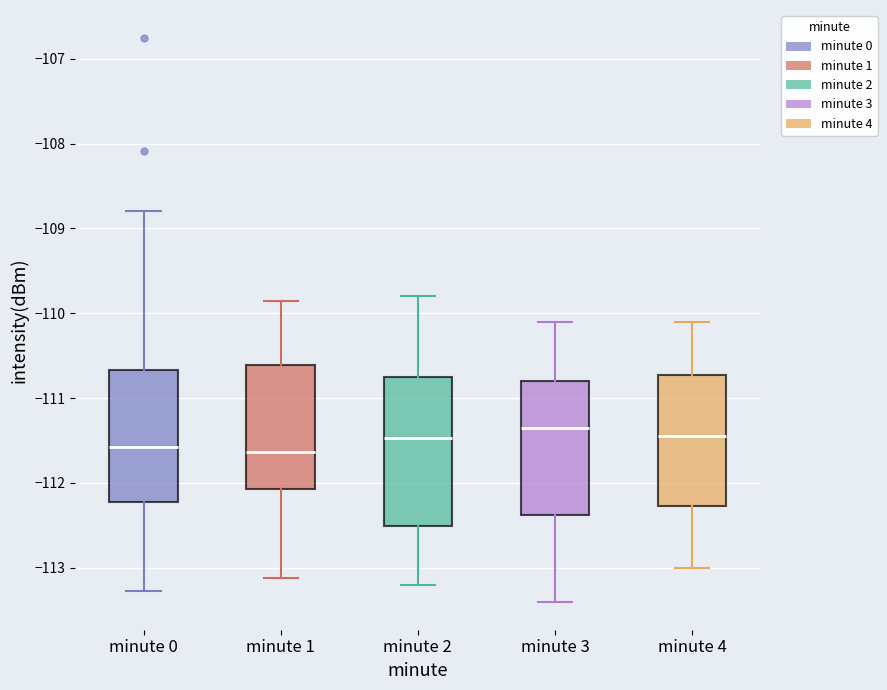

Reading left to right, transcribe this box plot: for each box, give where its median line is, the range the box spans, and where its two whiskers end, as read against the y-axis. The values are not printed on the chart, so give them approximately, as read against the axis.

minute 0: median -111.6, box -112.2 to -110.7, whiskers -113.3 to -108.8
minute 1: median -111.6, box -112.1 to -110.6, whiskers -113.1 to -109.9
minute 2: median -111.5, box -112.5 to -110.7, whiskers -113.2 to -109.8
minute 3: median -111.3, box -112.4 to -110.8, whiskers -113.4 to -110.1
minute 4: median -111.4, box -112.3 to -110.7, whiskers -113.0 to -110.1